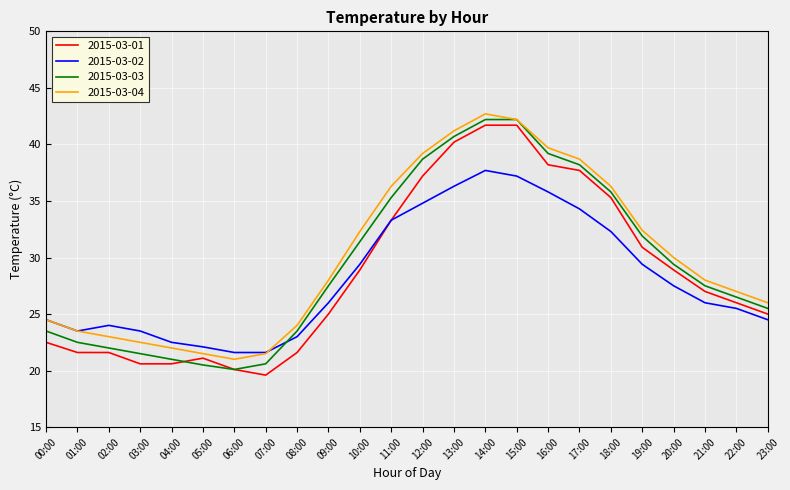

Is it true that 2015-03-03 equals 27.5 at 21:00?

True